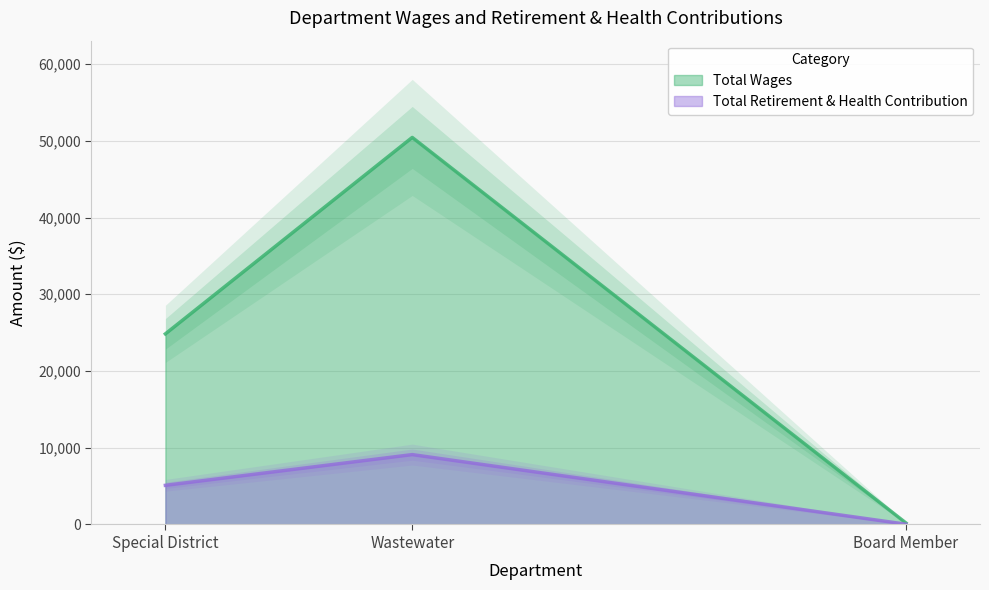

Reading right to left, transcribe all the data shown in this chart.

Total Wages: Board Member=0	Special District=24741	Wastewater=50738
Total Retirement & Health Contribution: Board Member=0	Special District=5085	Wastewater=9157